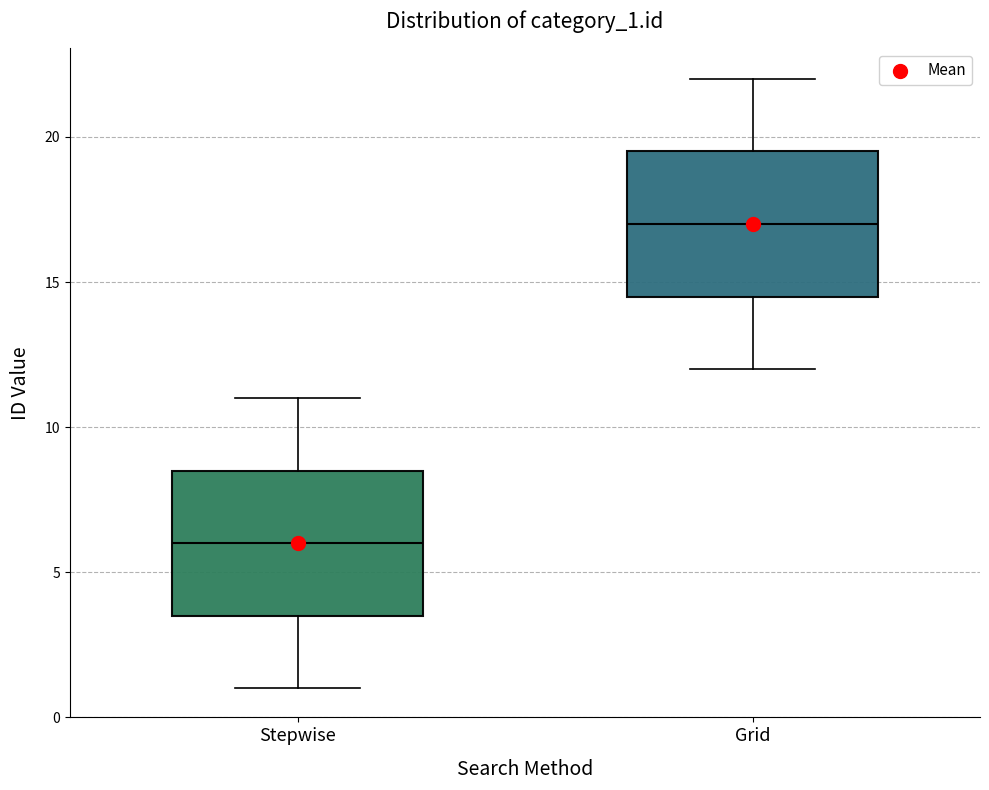

Reading left to right, transcribe this box plot: for each box, give where its median line is, the range the box spans, and where its two whiskers end, as read against the y-axis. The values are not printed on the chart, so give them approximately, as read against the axis.

Stepwise: median 6.0, box 3.5 to 8.5, whiskers 1.0 to 11.0
Grid: median 17.0, box 14.5 to 19.5, whiskers 12.0 to 22.0